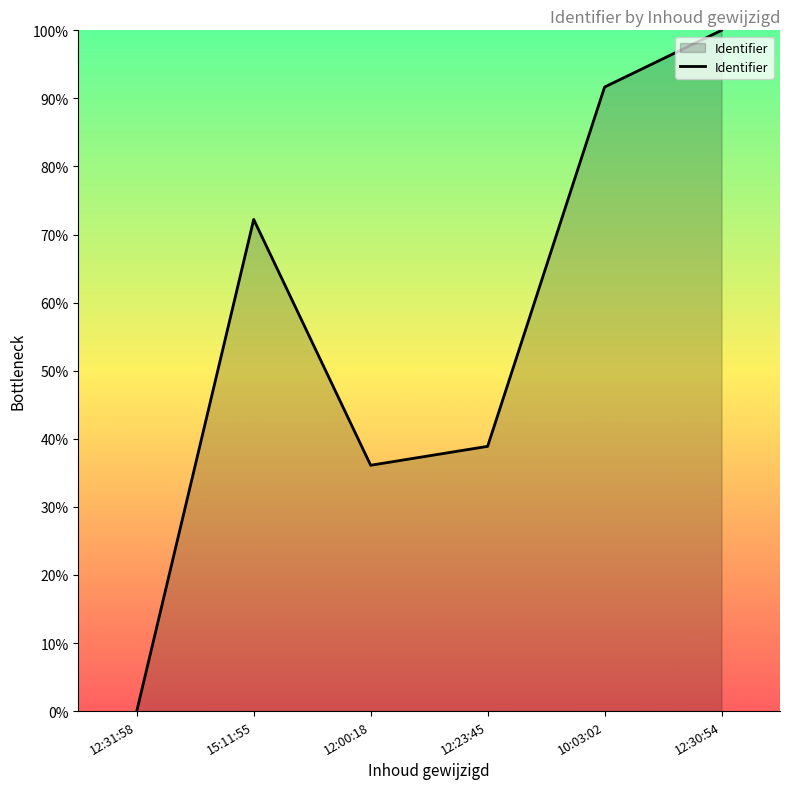

What position from the left is 15:11:55?

2